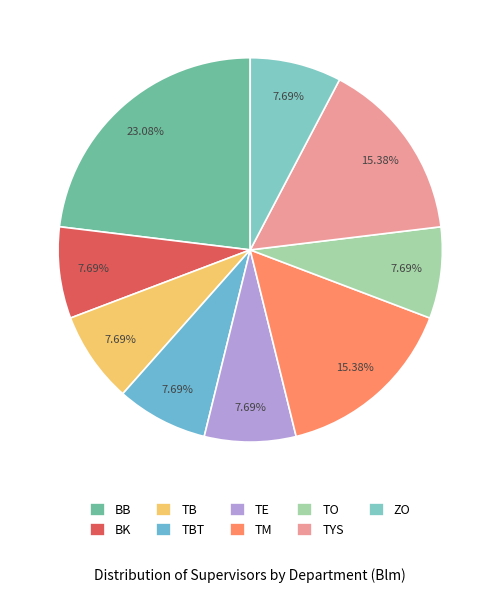

Between BB and BK, which is larger?

BB